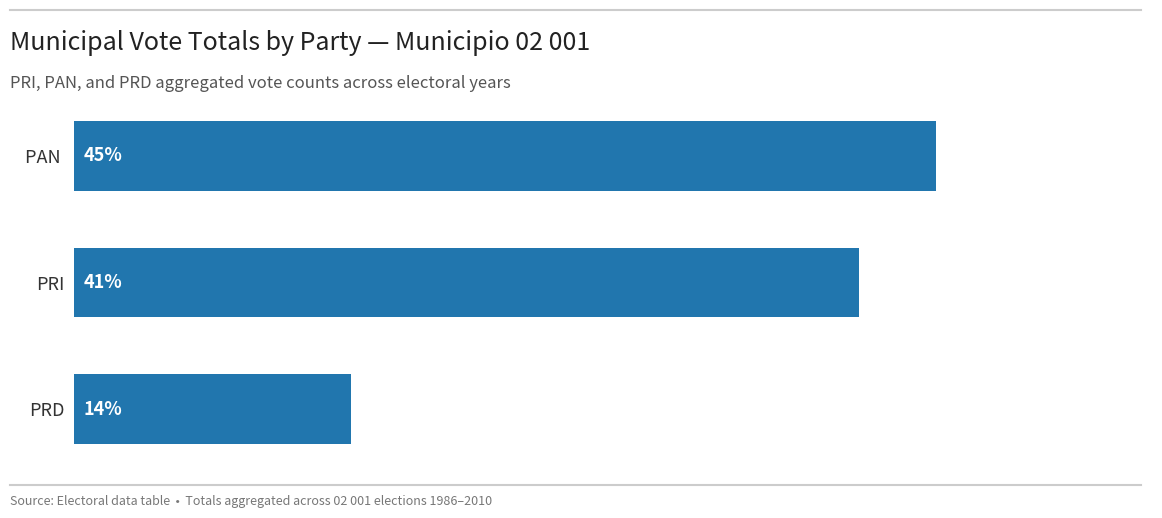

List the labels in order of value, smallest first.

PRD, PRI, PAN 